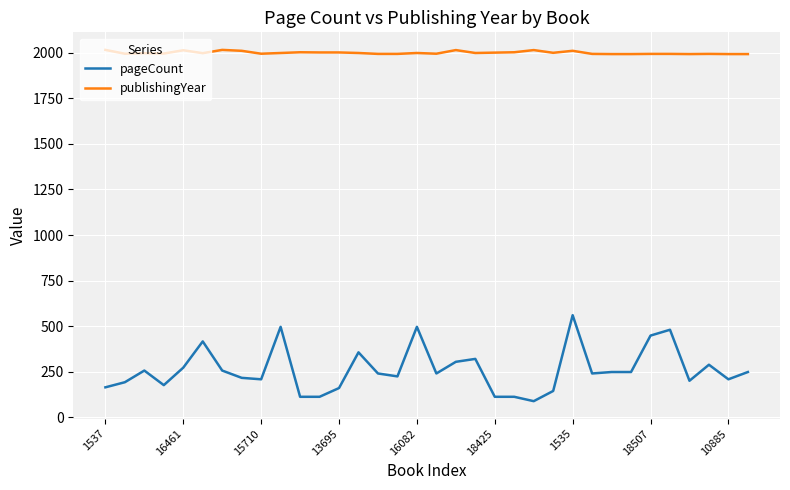

What is the difference between the second highest and minimum values in the publishingYear series?

23